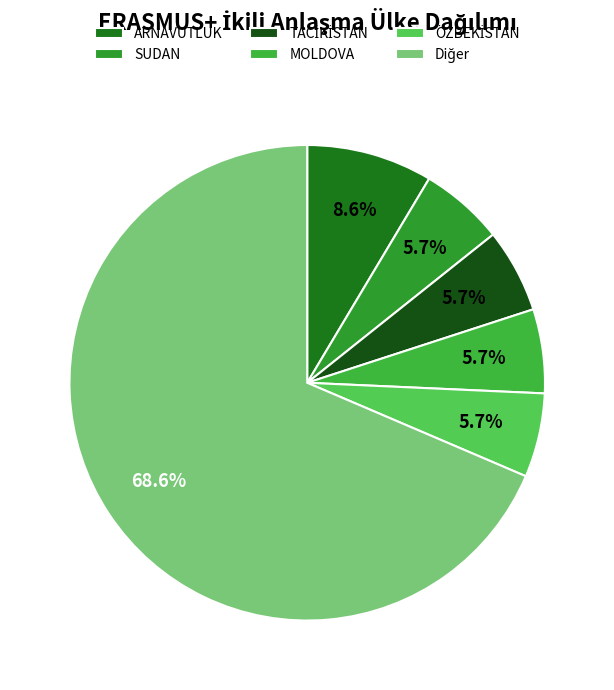

Is ARNAVUTLUK the majority of the pie?

No